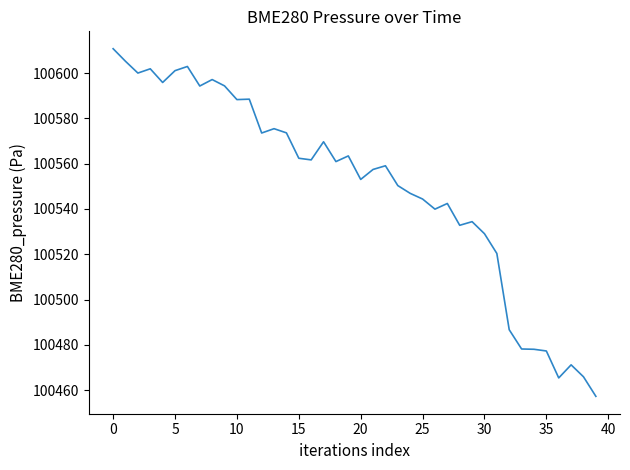

What is the maximum value shown in the chart?

100610.8